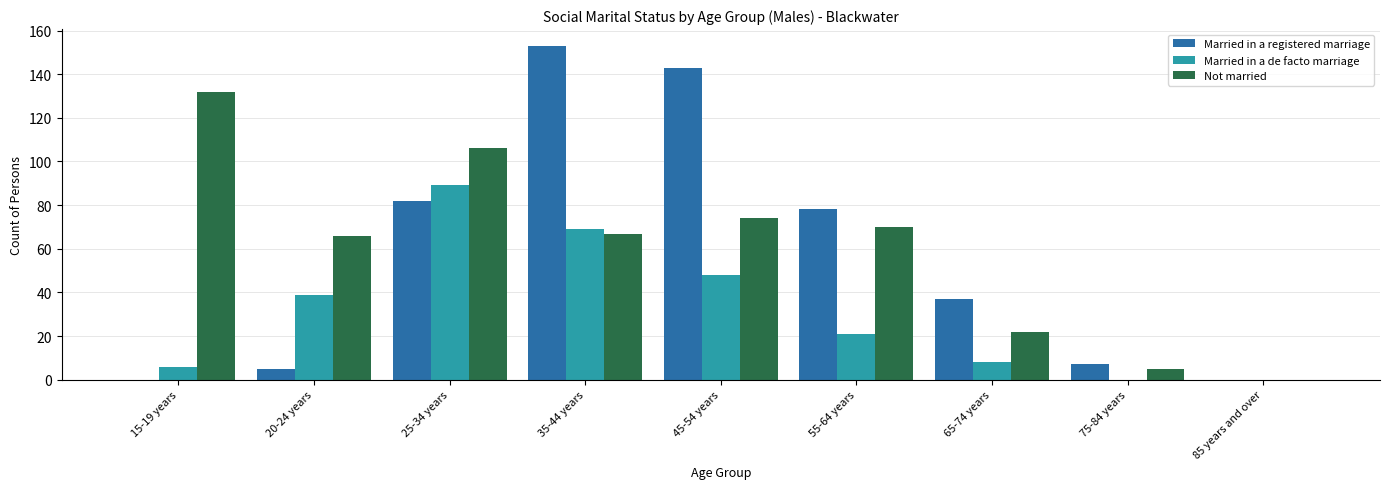

Reading right to left, extract all data points from this chart.

Married in a registered marriage: 85 years and over=0	75-84 years=7	65-74 years=37	55-64 years=78	45-54 years=143	35-44 years=153	25-34 years=82	20-24 years=5	15-19 years=0
Married in a de facto marriage: 85 years and over=0	75-84 years=0	65-74 years=8	55-64 years=21	45-54 years=48	35-44 years=69	25-34 years=89	20-24 years=39	15-19 years=6
Not married: 85 years and over=0	75-84 years=5	65-74 years=22	55-64 years=70	45-54 years=74	35-44 years=67	25-34 years=106	20-24 years=66	15-19 years=132